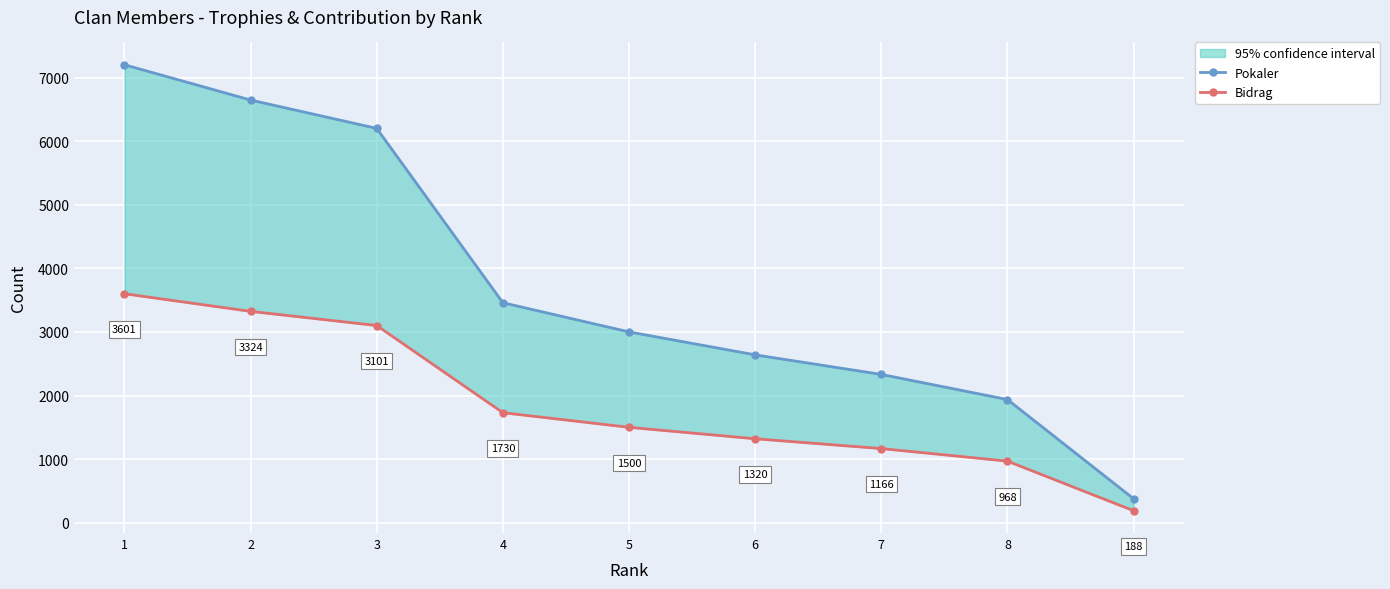

Reading left to right, what are all the values shown in this chart?

Pokaler: 7203	6648	6202	3460	3001	2640	2332	1937	377
Bidrag: 3601	3324	3101	1730	1500	1320	1166	968	188